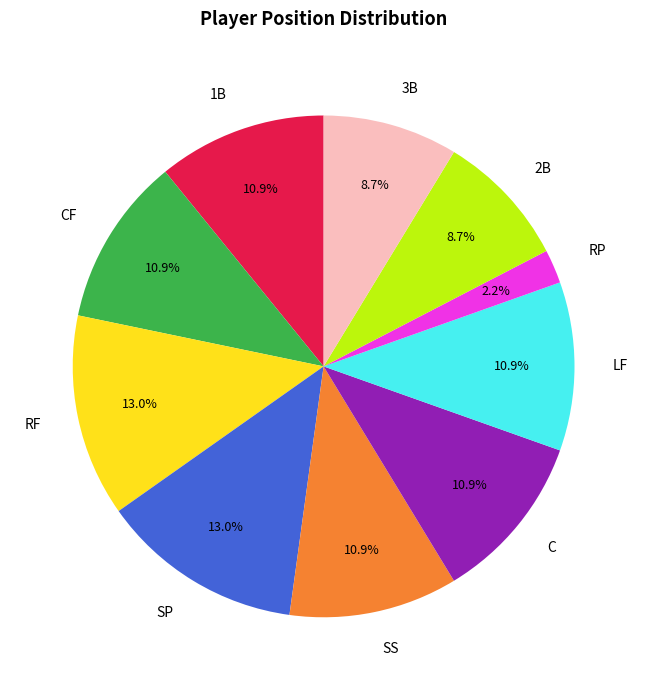

To the nearest percent, what is the difference between the largest and smallest slice percentages?

11%